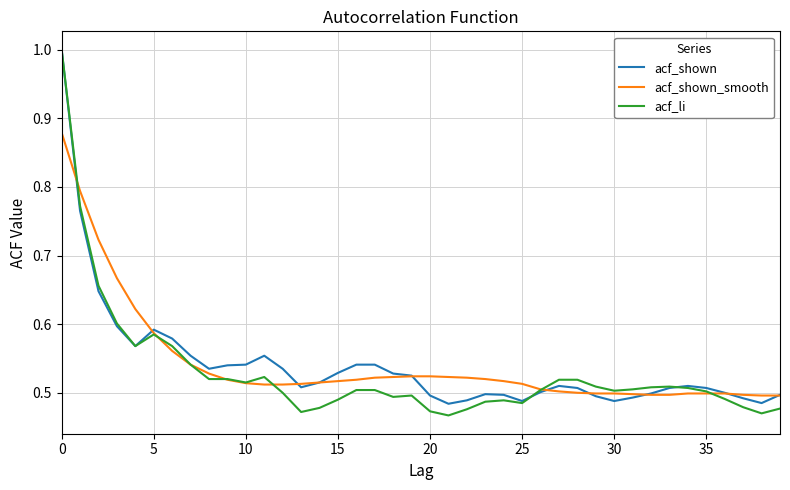

Which series has the widest spread of values?

acf_li